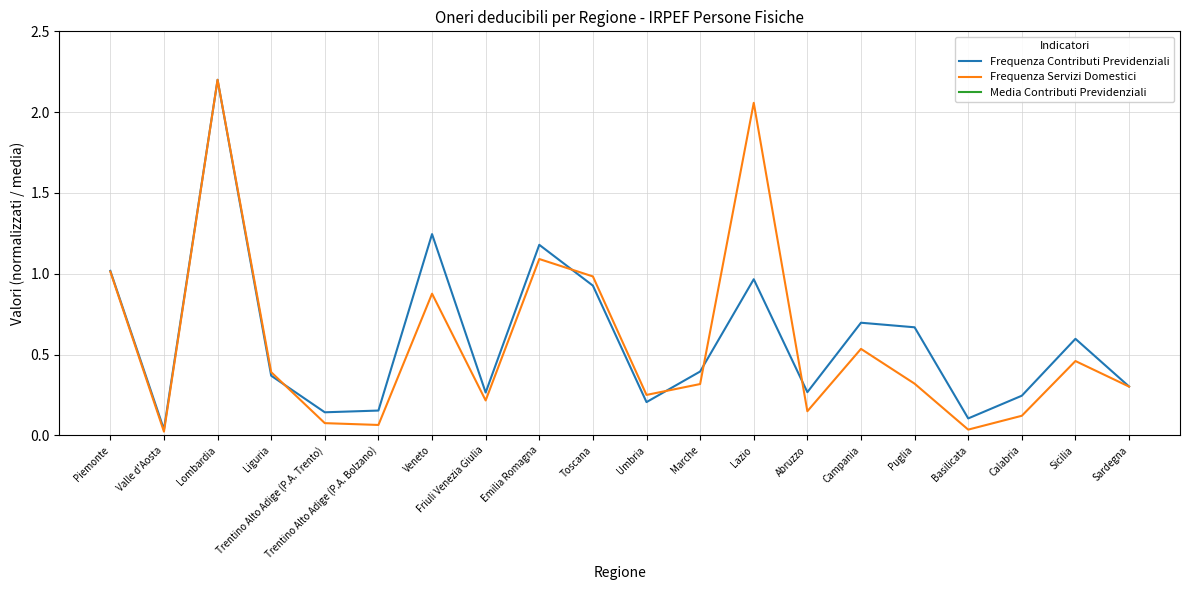

Between Trentino Alto Adige (P.A. Trento) and Sicilia, which series saw the biggest shift?

Media Contributi Previdenziali